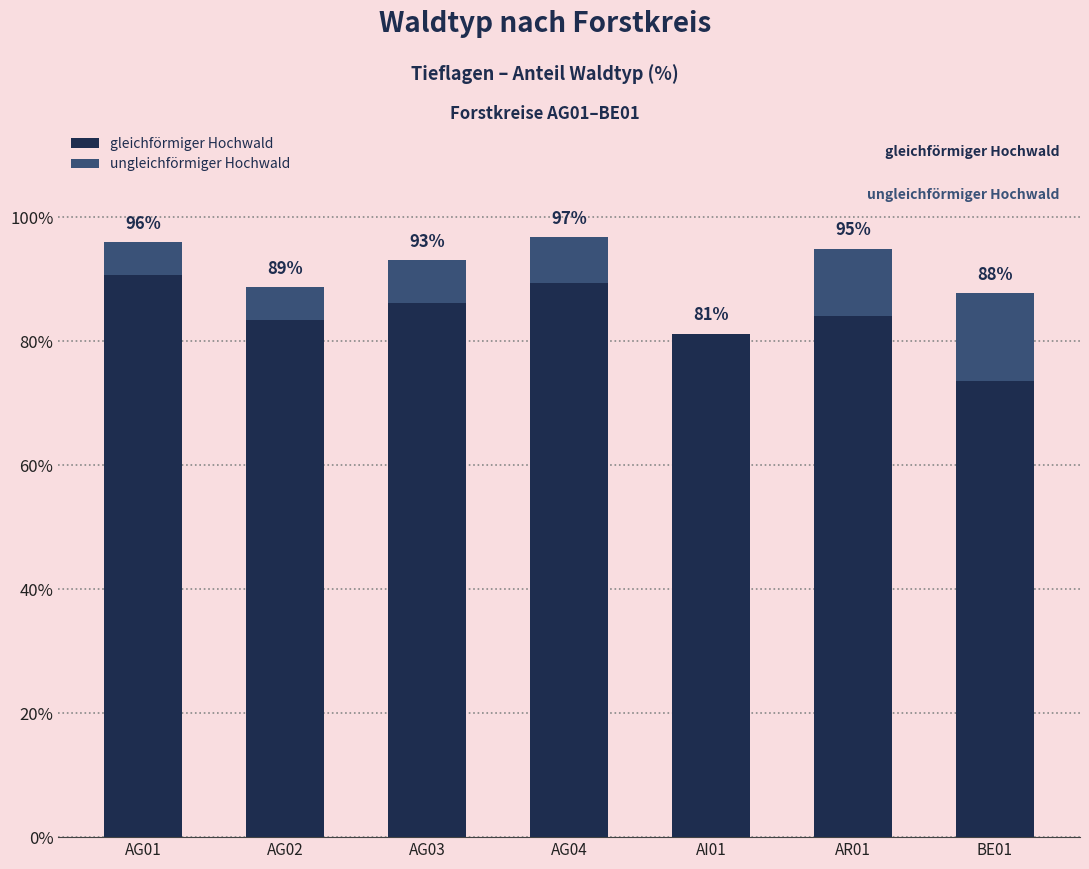

Are the bars horizontal?

No